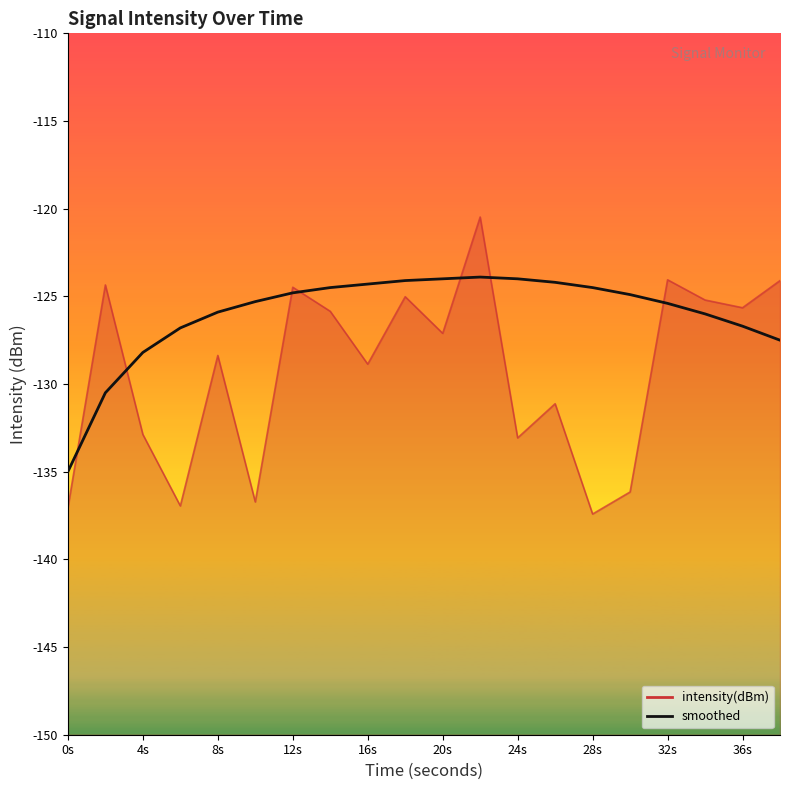

The value at 16s is -207.3. True or false?

False